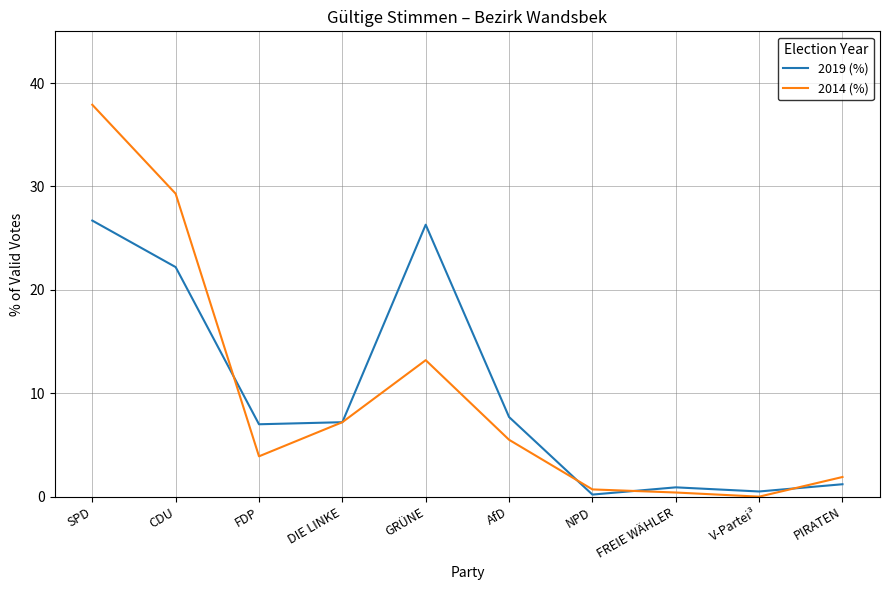

What is the maximum value shown in the chart?

37.9